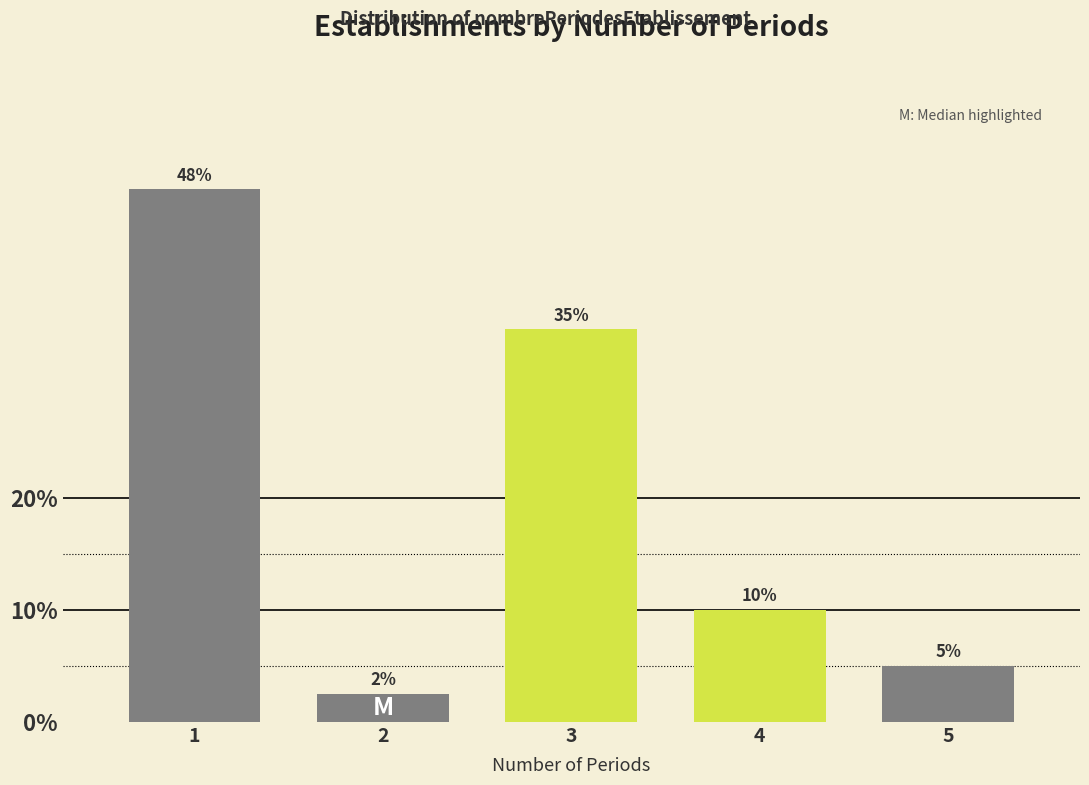

The chart shows a value of 8.4 at 5. True or false?

False